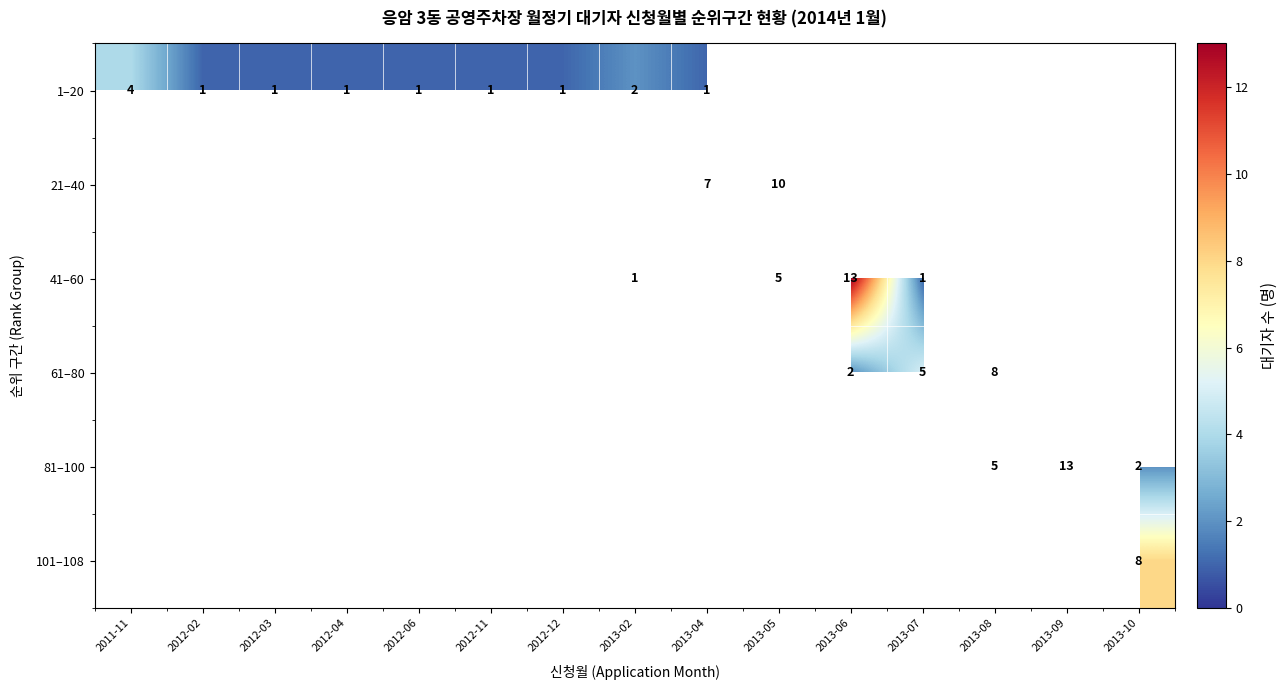

How many categories are shown in the chart?

15